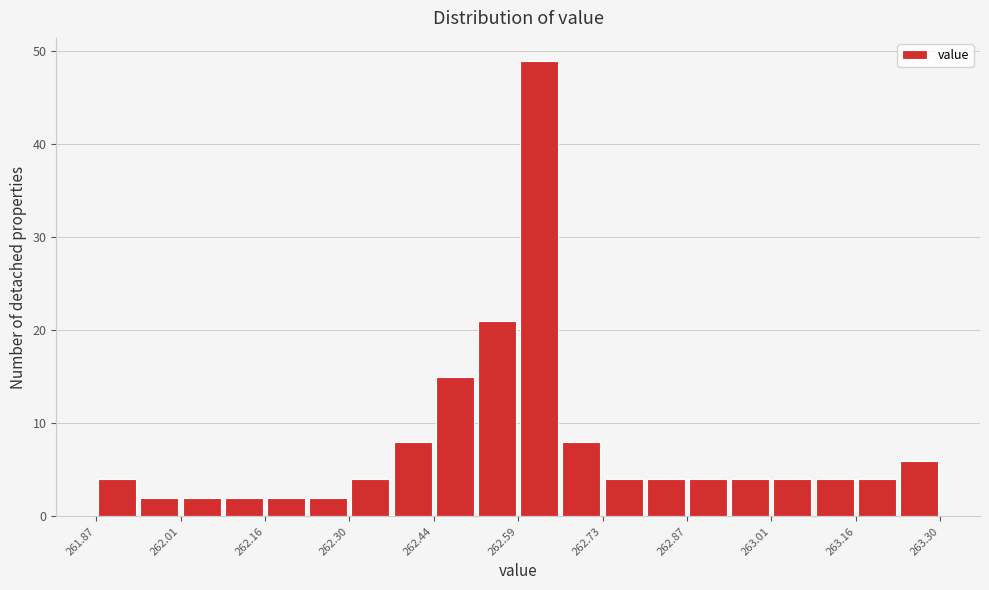

Read against the x-axis, roughly where is the centre of the tallest bar?

262.62